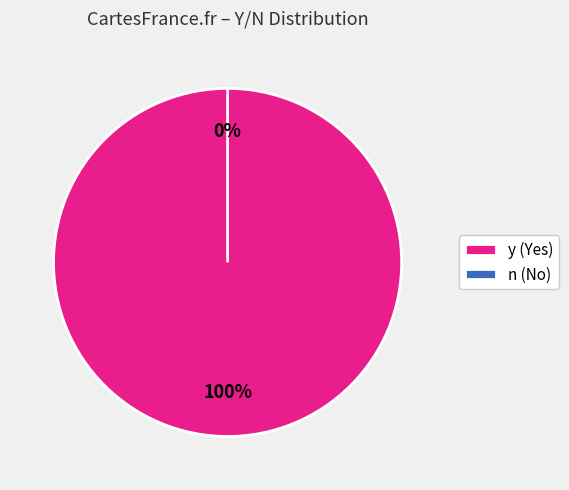

To the nearest percent, what is the difference between the n and y slice percentages?

100%